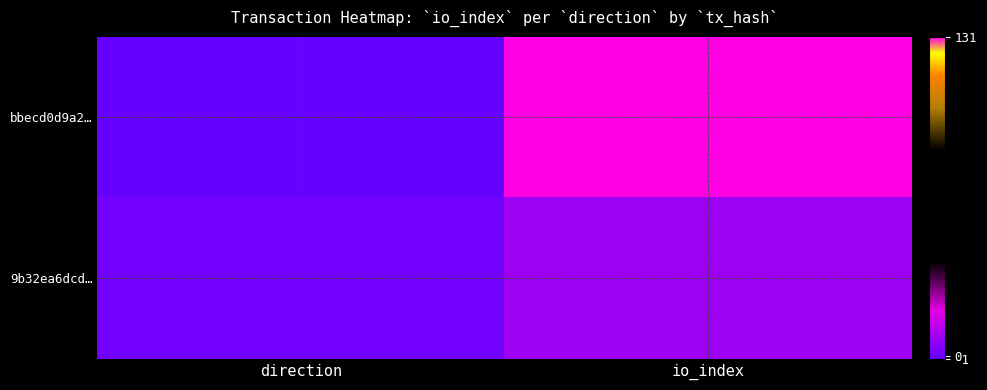

Which has a higher value, io_index or direction?

io_index